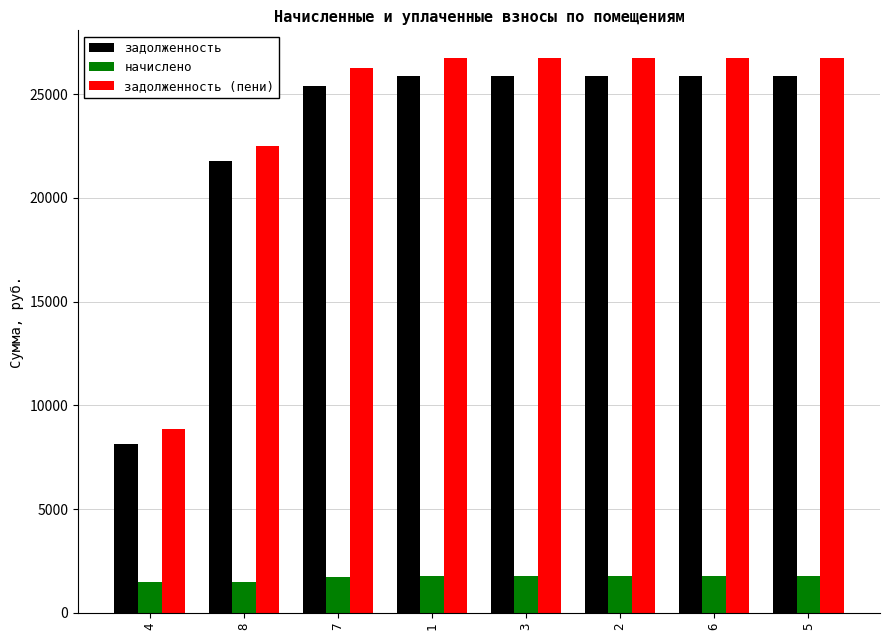

What is the greatest value displayed?

26742.0